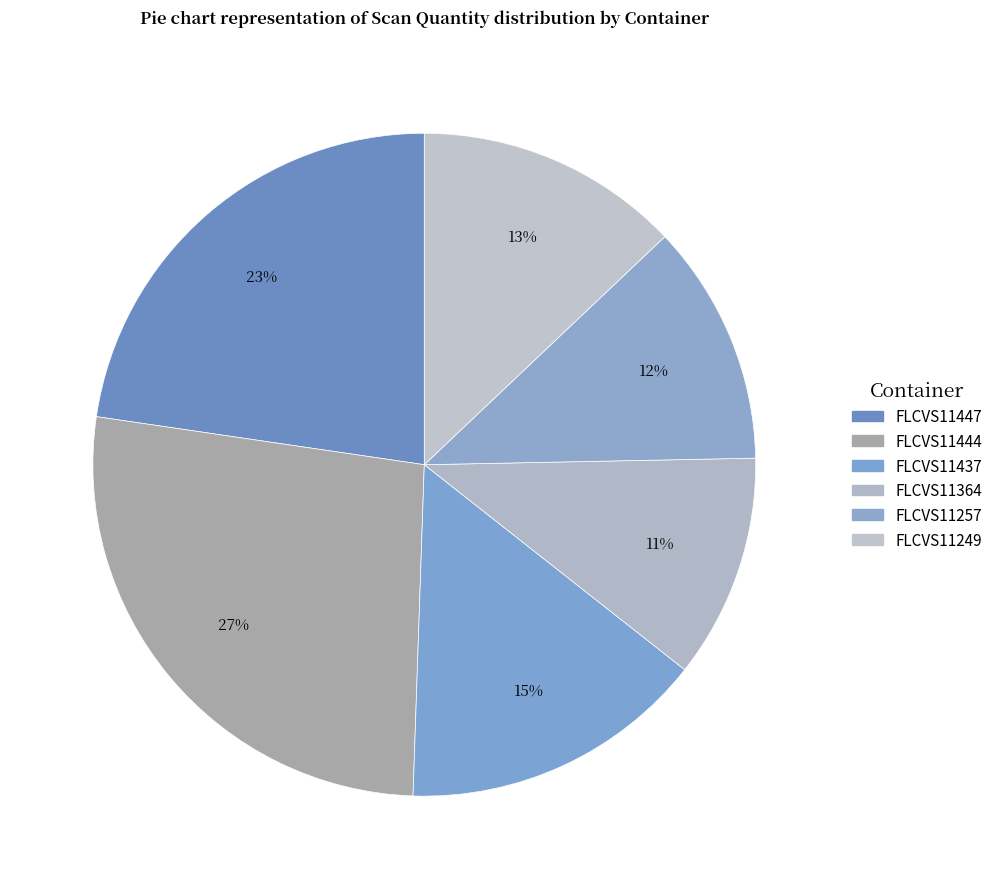

The FLCVS11444 slice represents 27% of the pie. True or false?

True